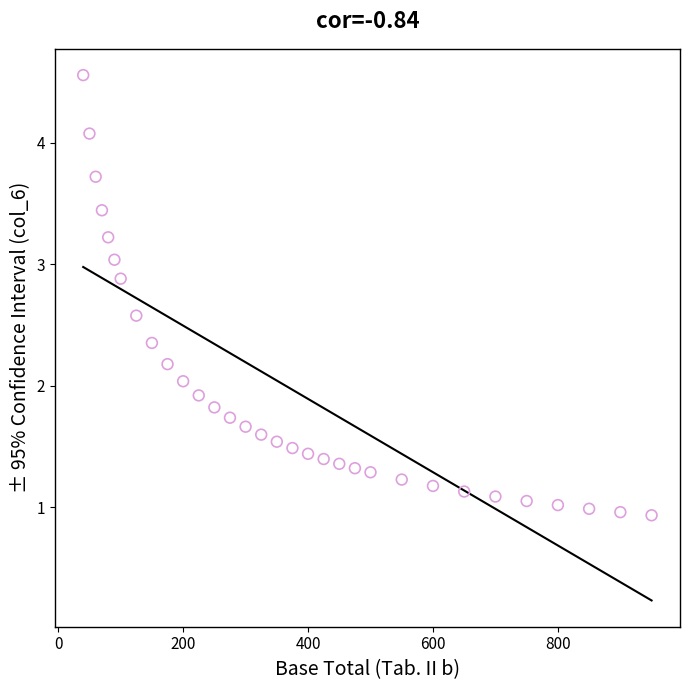

What is the range of Y values (max minus min)?

3.6